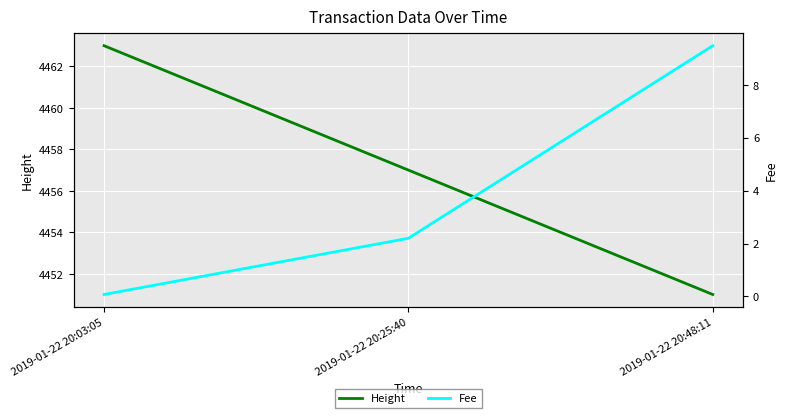

What is the value of the Fee point at the 1st from the left?

0.1